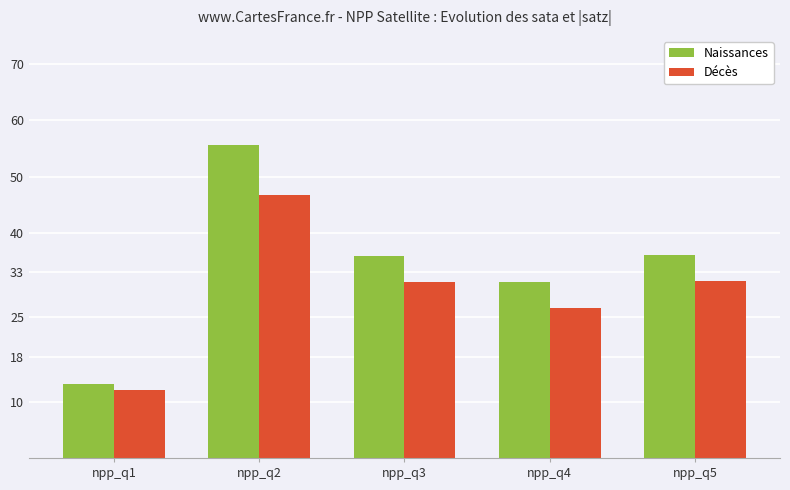

The value of Décès at npp_q1 is 8.1. True or false?

False